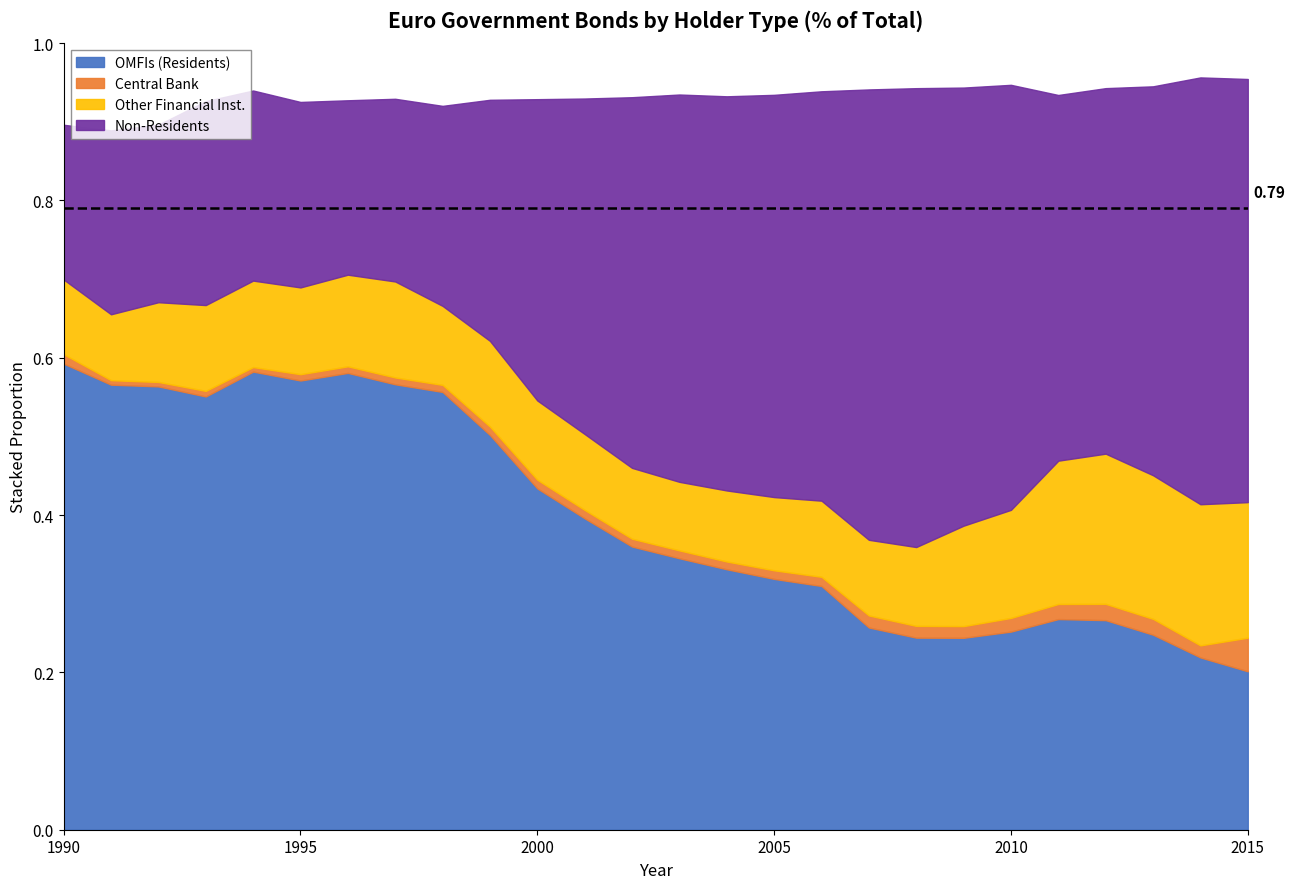

What is the total value across all series at 2002?

0.9